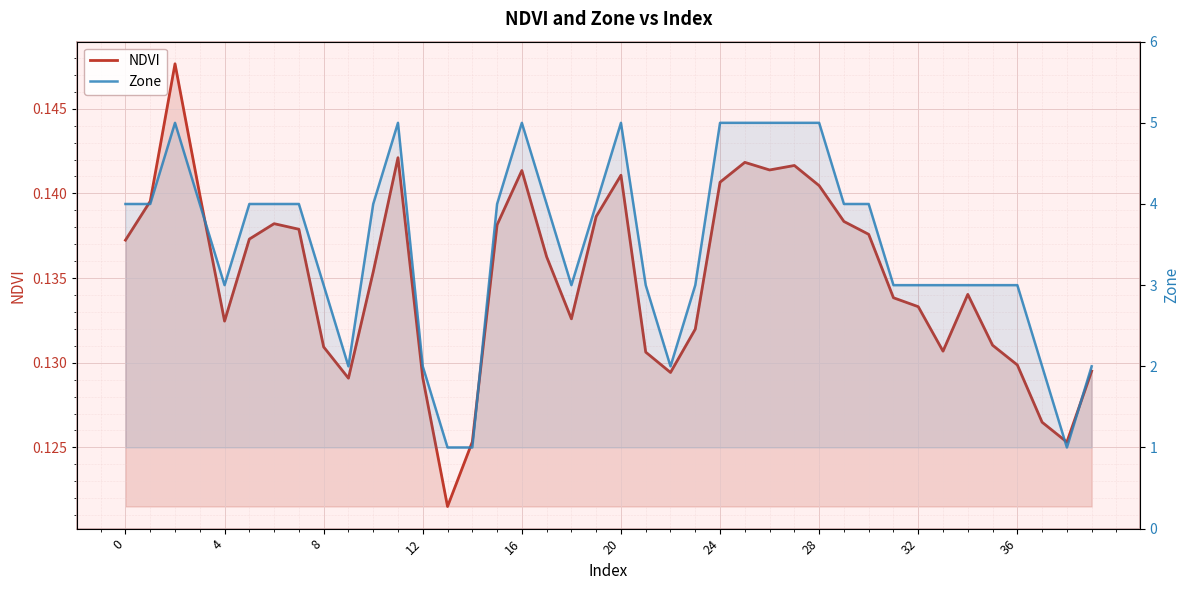

How many interior local peaks does the Zone series have?

4